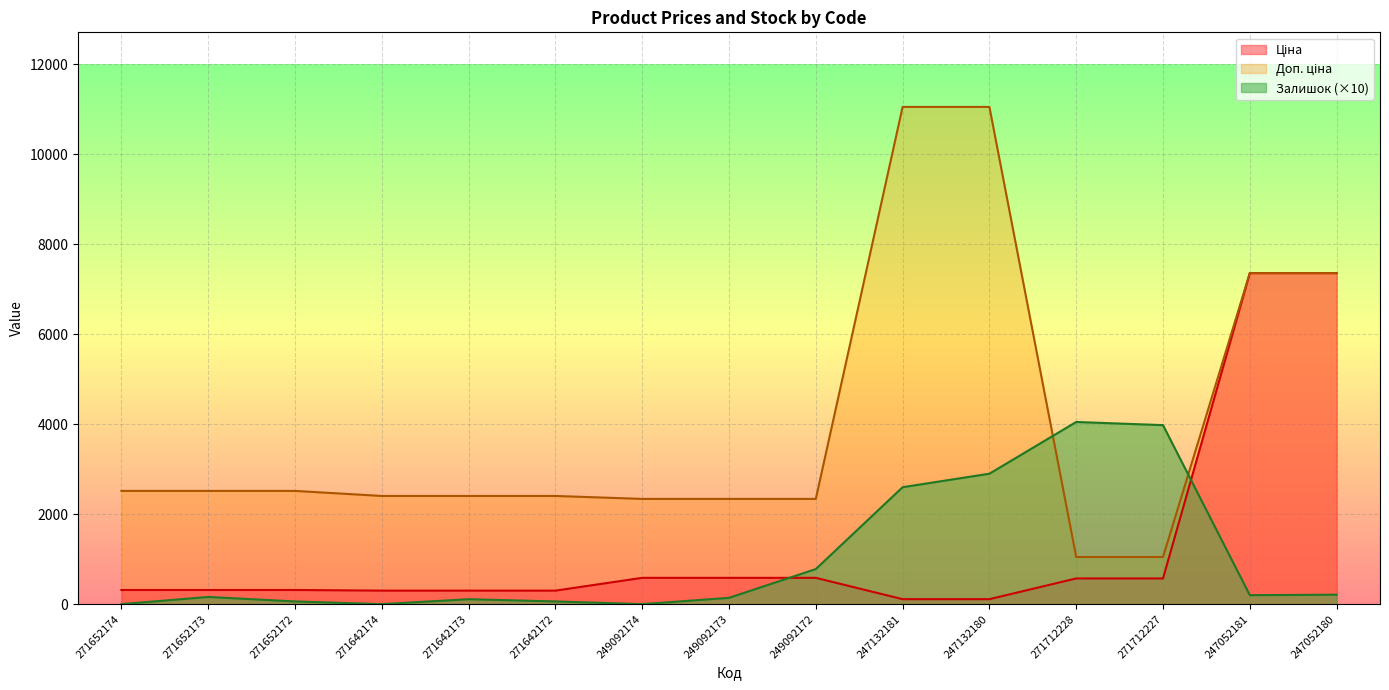

At which label is Залишок closest to 2025?

247132181